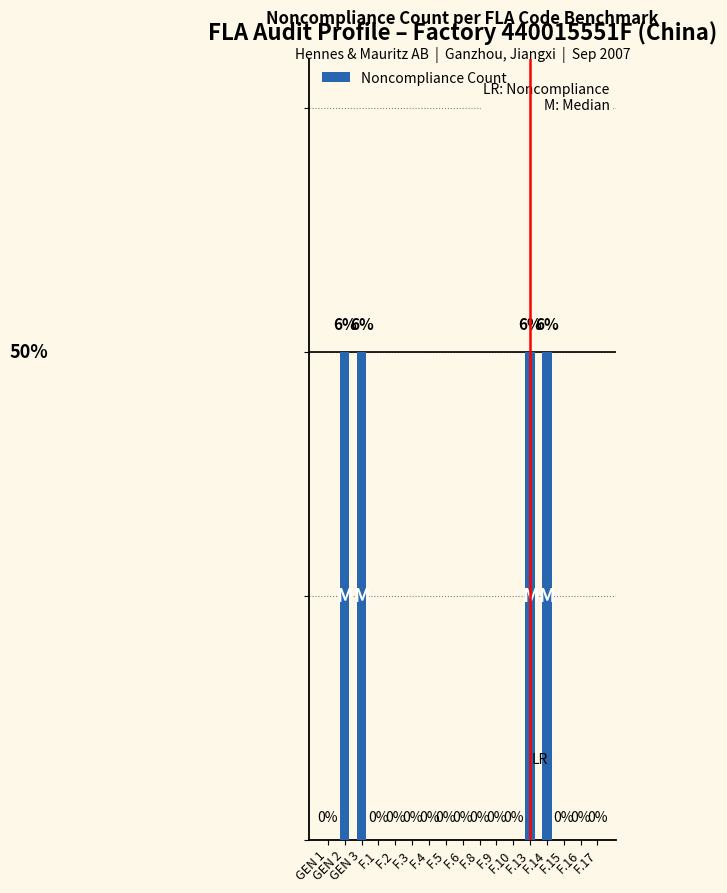

What is the difference between the maximum and minimum values?

1